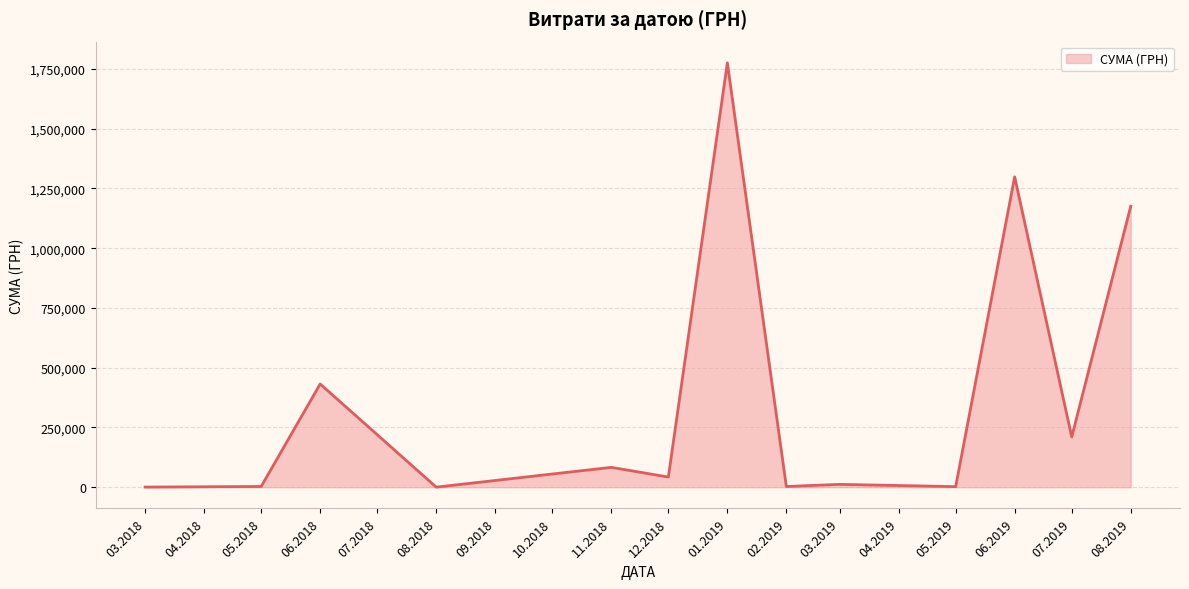

What is the average value?

387536.0